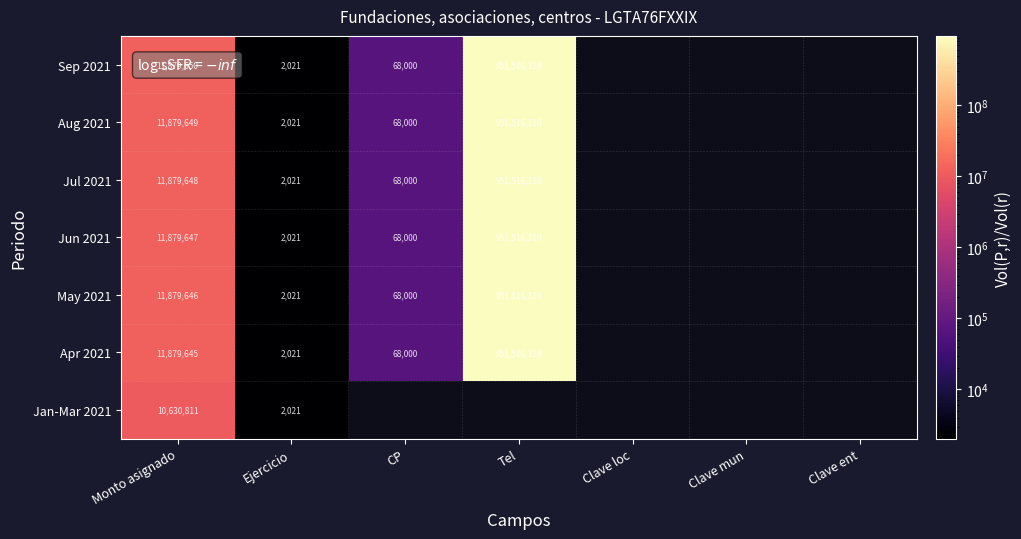

The Jun 2021 series shows 22498 at CP. True or false?

False